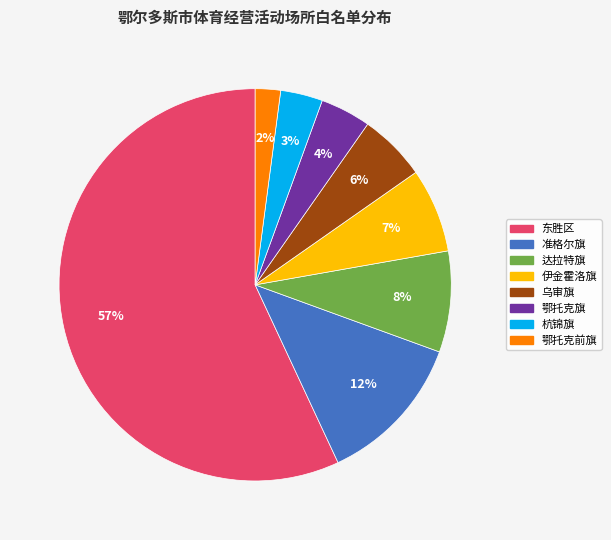

To the nearest percent, what portion does 鄂托克旗 represent?

4%